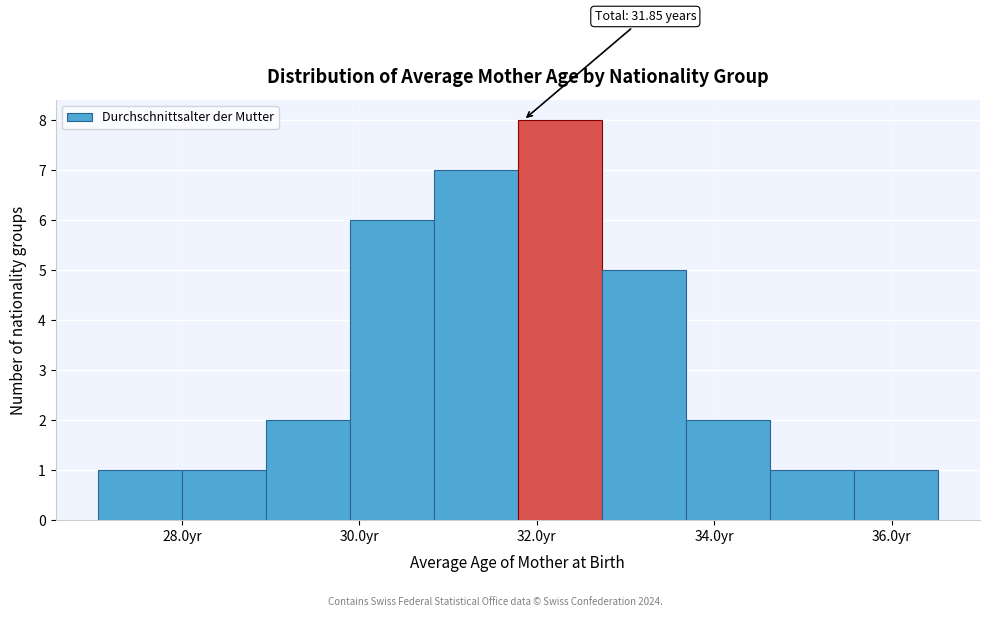

Over which range of the x-axis is the bar tallest?

31.8 to 32.8